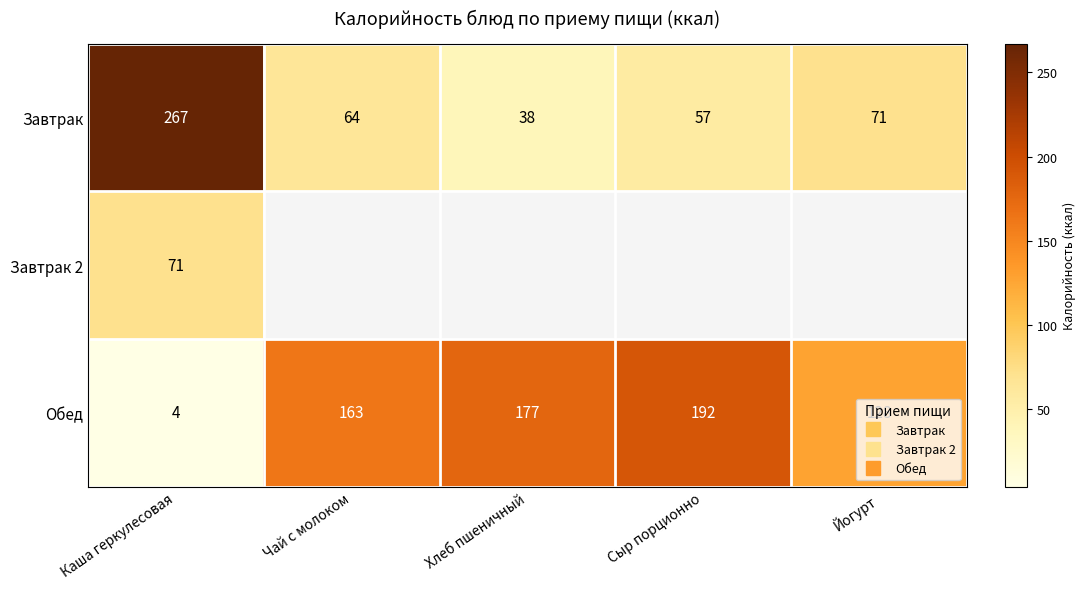

Between Чай с молоком and Хлеб пшеничный, which series saw the biggest shift?

Завтрак